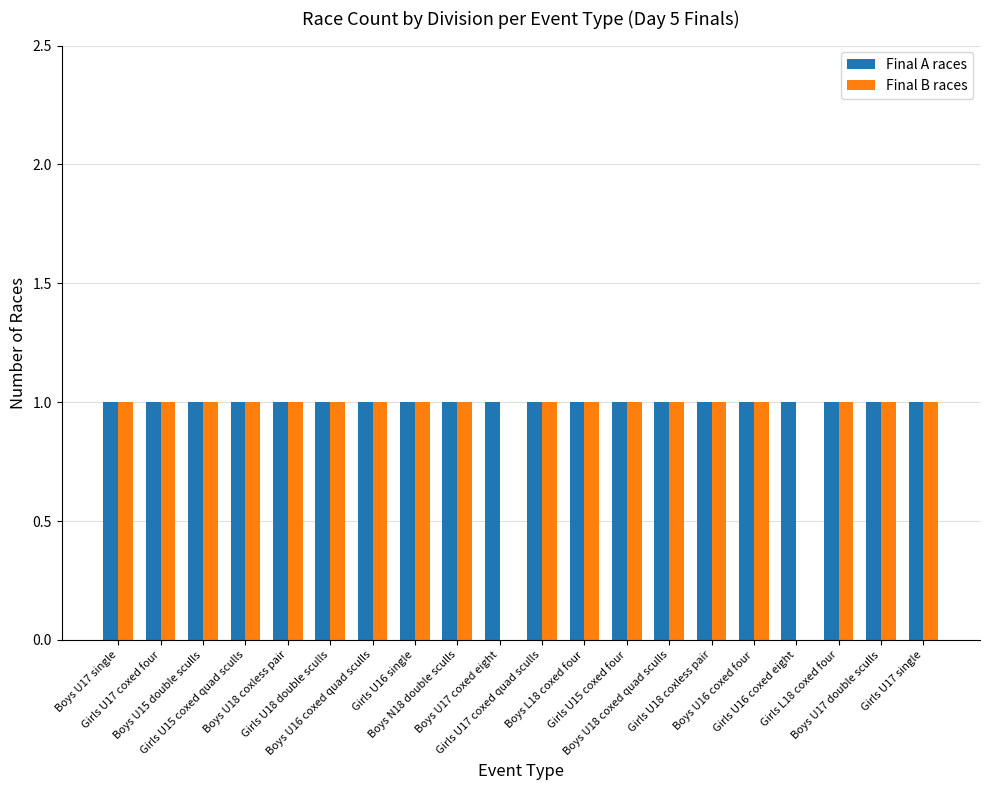

What is the total value across all series at Boys U15 double sculls?

2